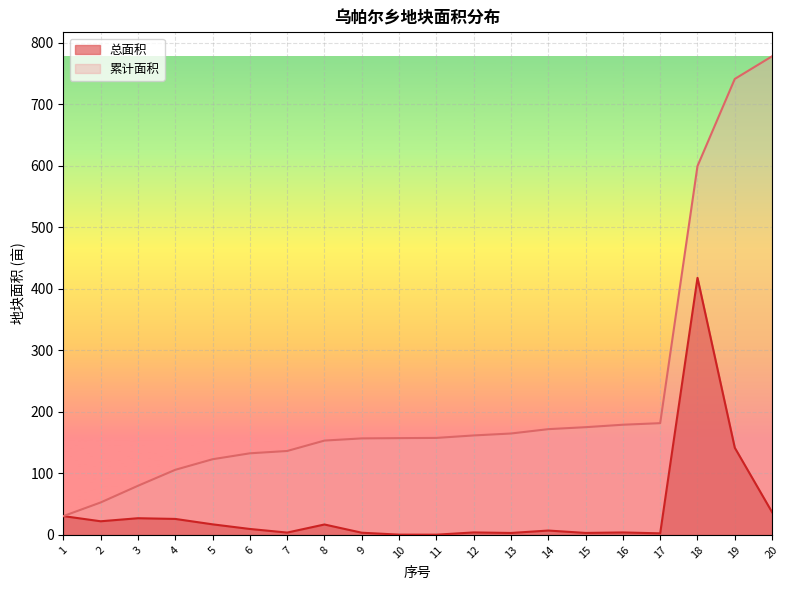

The value of 总面积 at 4 is 26.0. True or false?

True